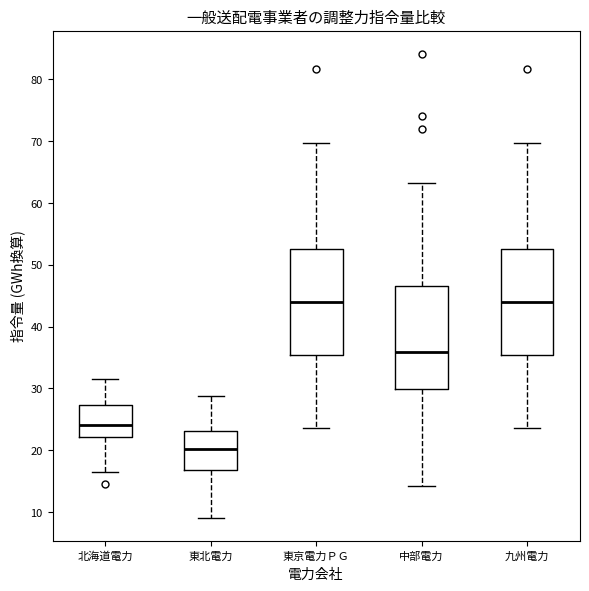

Where does the upper whisker of the box for 中部電力 end on the y-axis? The values are not printed on the chart, so give them approximately, as read against the axis.

63